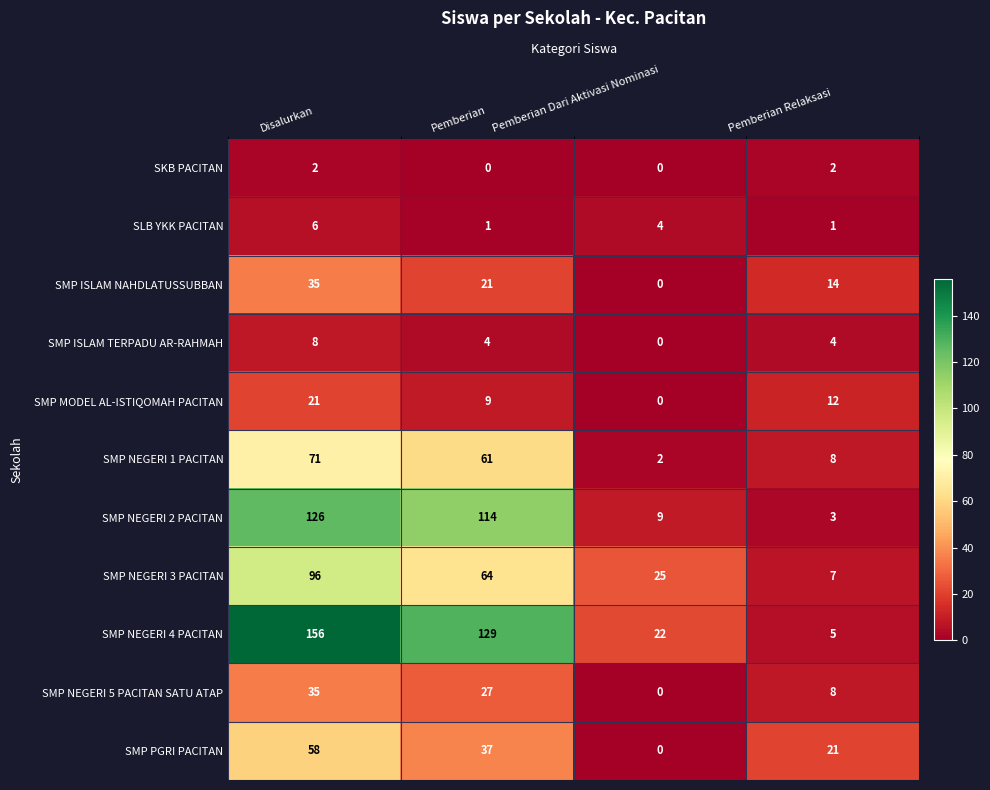

At Pemberian, list the series in order from largest to smallest.

SMP NEGERI 4 PACITAN, SMP NEGERI 2 PACITAN, SMP NEGERI 3 PACITAN, SMP NEGERI 1 PACITAN, SMP PGRI PACITAN, SMP NEGERI 5 PACITAN SATU ATAP, SMP ISLAM NAHDLATUSSUBBAN, SMP MODEL AL-ISTIQOMAH PACITAN, SMP ISLAM TERPADU AR-RAHMAH, SLB YKK PACITAN, SKB PACITAN